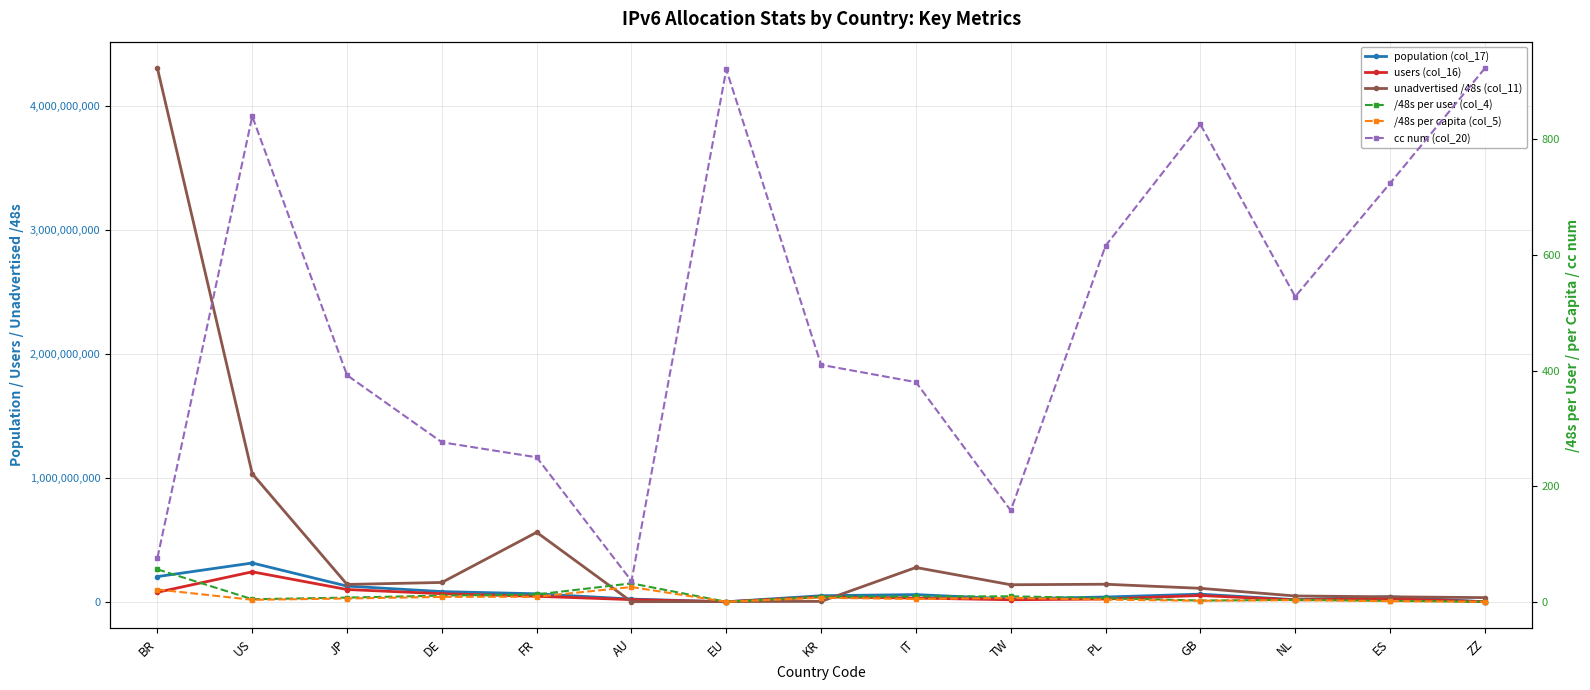

What is the value of the unadvertised /48s (col_11) point at the 2nd from the left?

1033259296.0